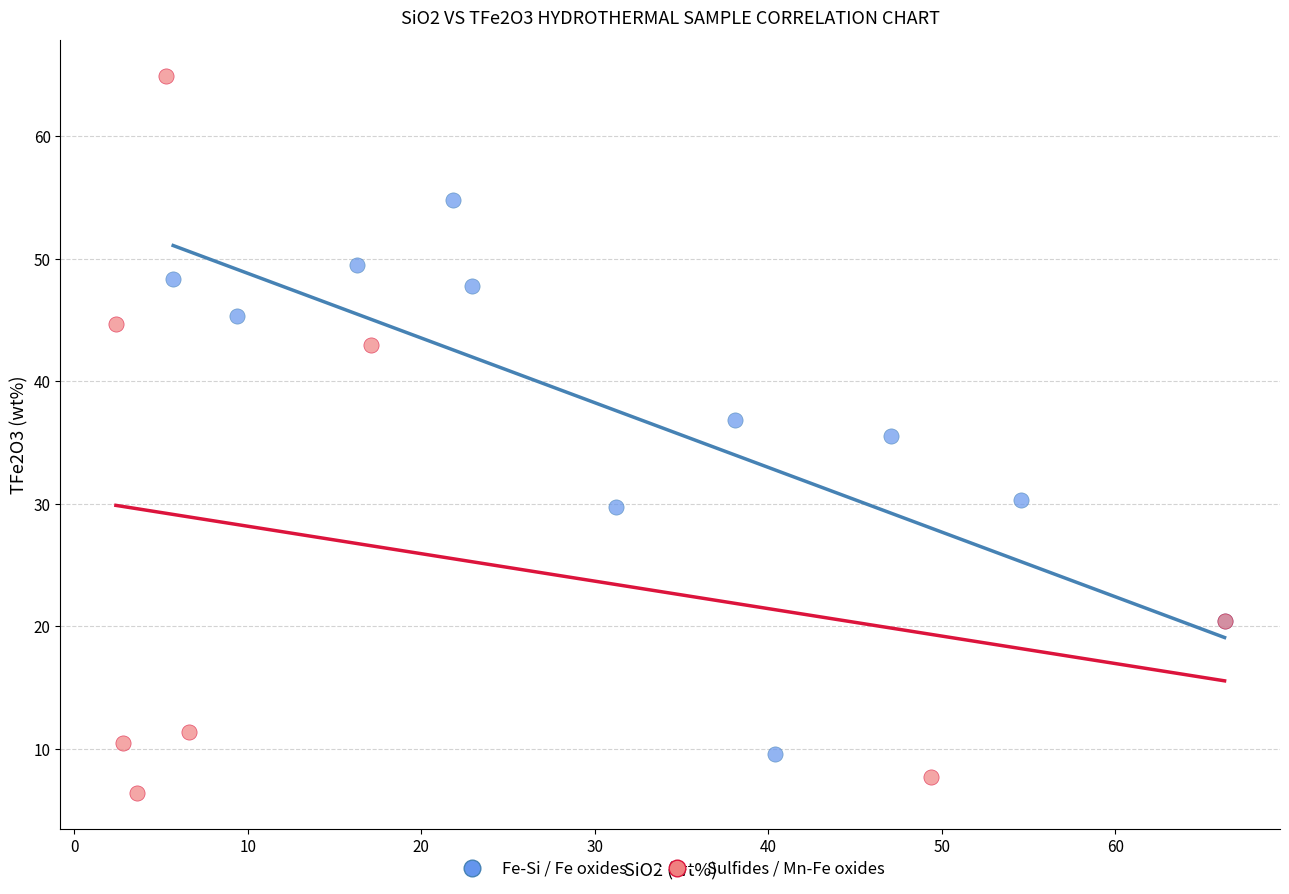

Which series reaches the minimum Y coordinate?

Sulfides / Mn-Fe oxides